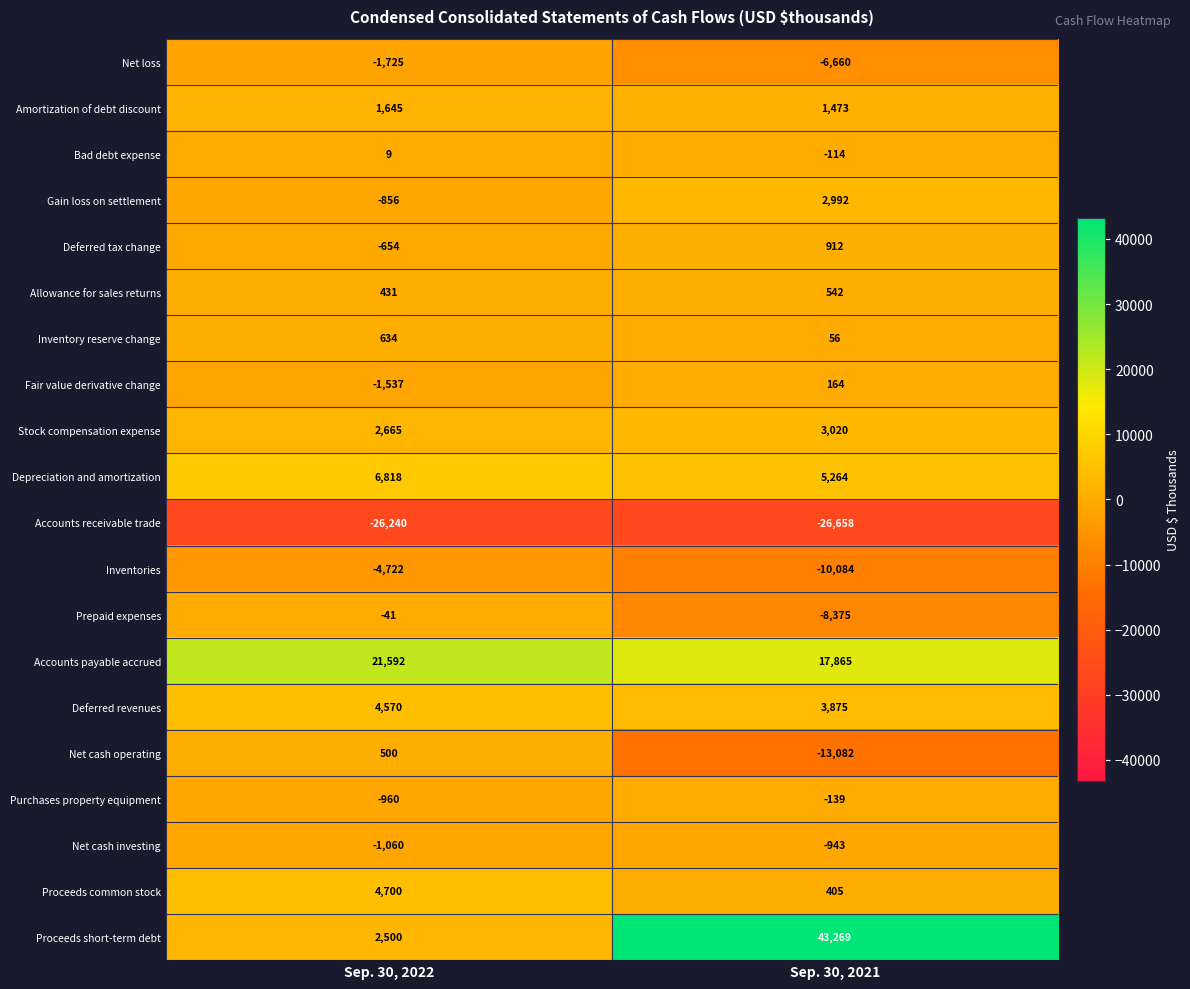

Which series changed the most between Sep. 30, 2022 and Sep. 30, 2021?

Proceeds short-term debt